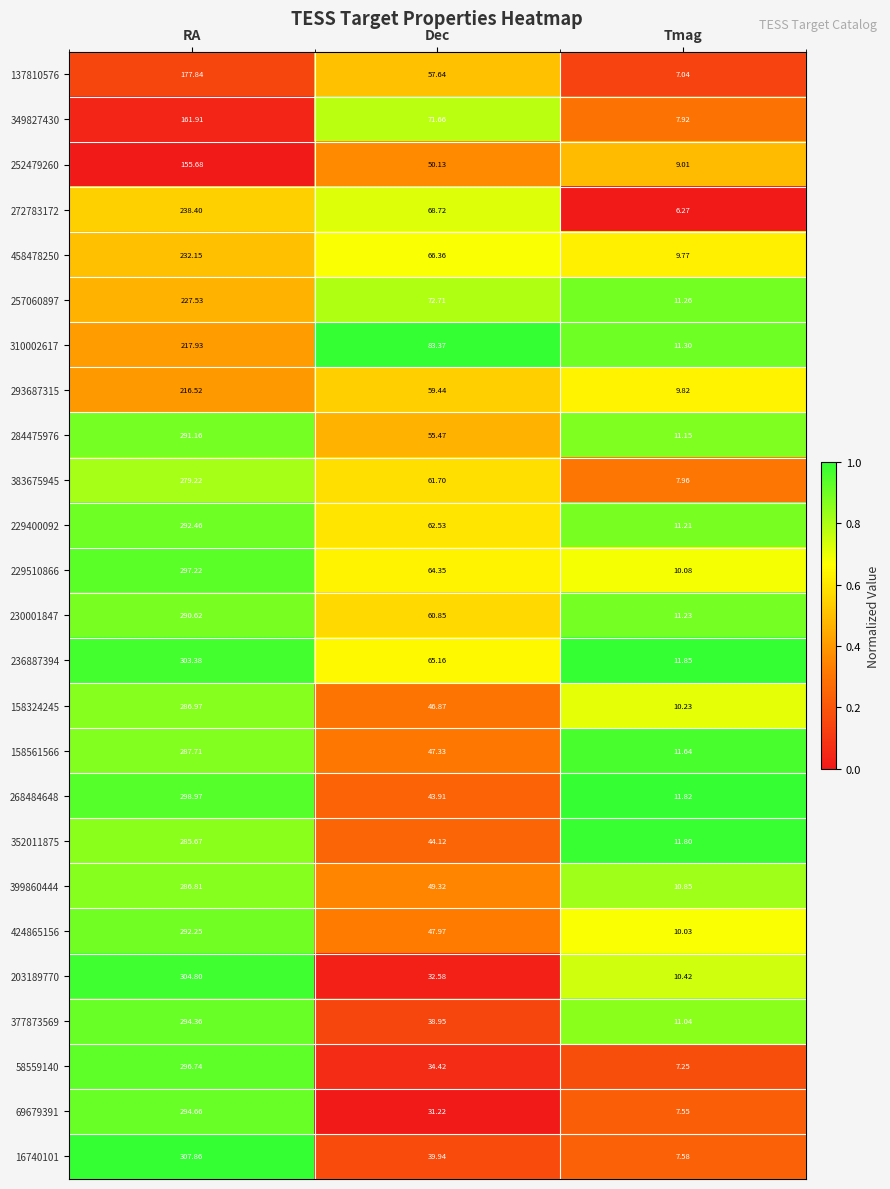

At which label is 58559140 closest to 151?

Dec